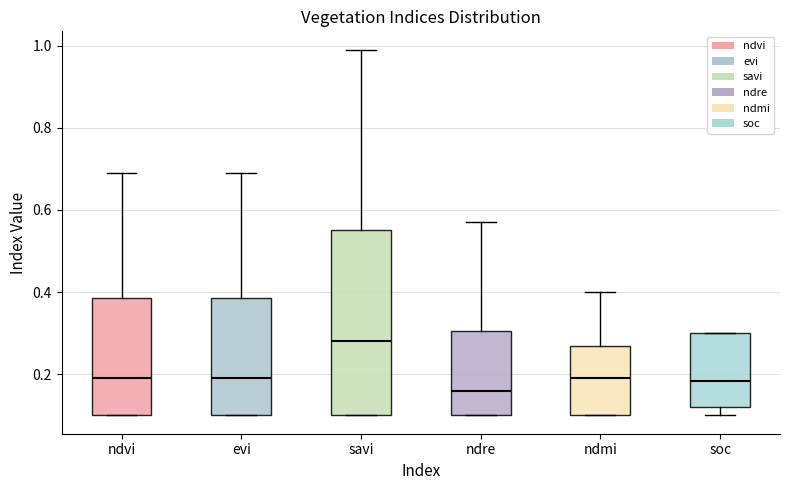

Reading left to right, read every box against the y-axis: the position of its median line, the range the box covers, and the ends of its whiskers. The values are not printed on the chart, so give them approximately, as read against the axis.

ndvi: median 0.20, box 0.10 to 0.38, whiskers 0.10 to 0.70
evi: median 0.20, box 0.10 to 0.38, whiskers 0.10 to 0.70
savi: median 0.28, box 0.10 to 0.56, whiskers 0.10 to 1.00
ndre: median 0.16, box 0.10 to 0.30, whiskers 0.10 to 0.58
ndmi: median 0.20, box 0.10 to 0.28, whiskers 0.10 to 0.40
soc: median 0.18, box 0.12 to 0.30, whiskers 0.10 to 0.30